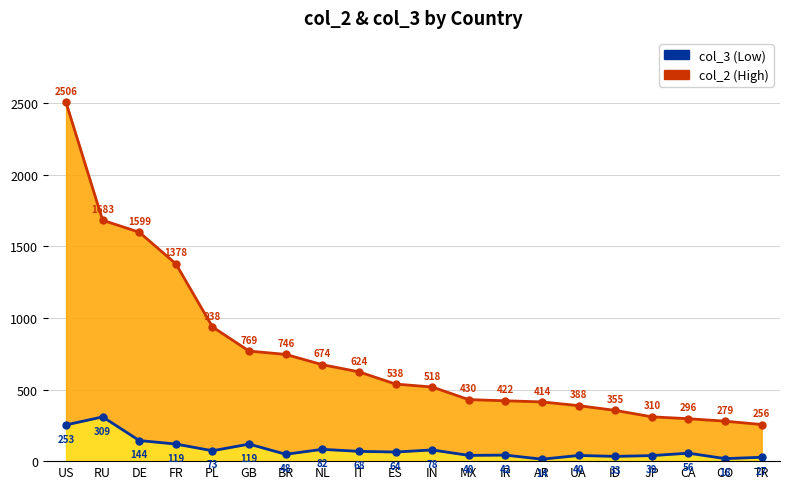

Which series has the largest total across all categories?

col_2 (High)